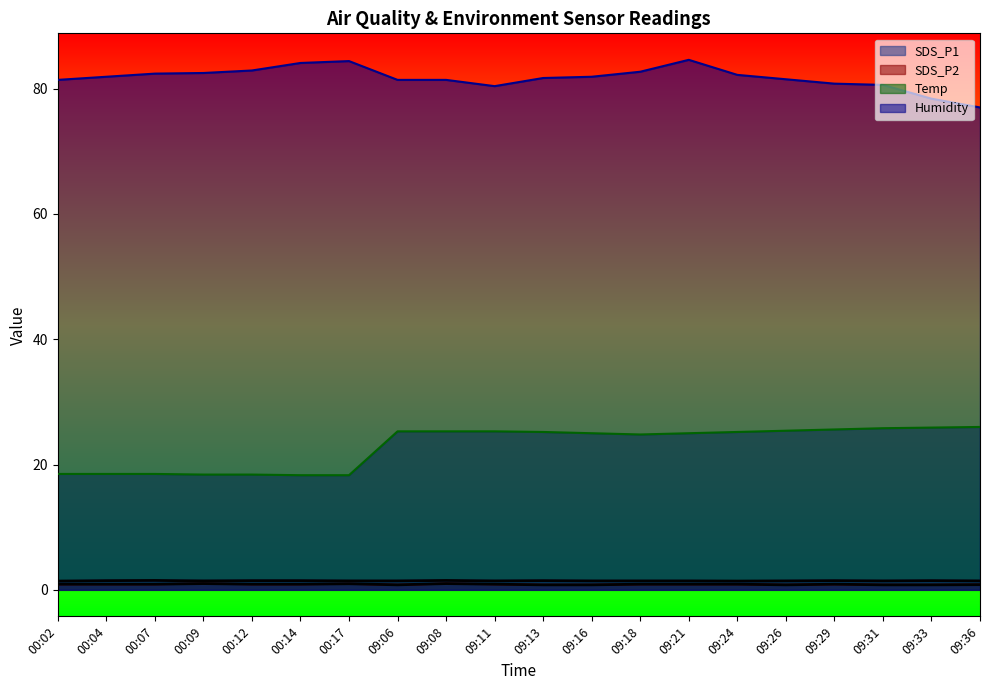

What is the minimum value shown in the chart?

0.8